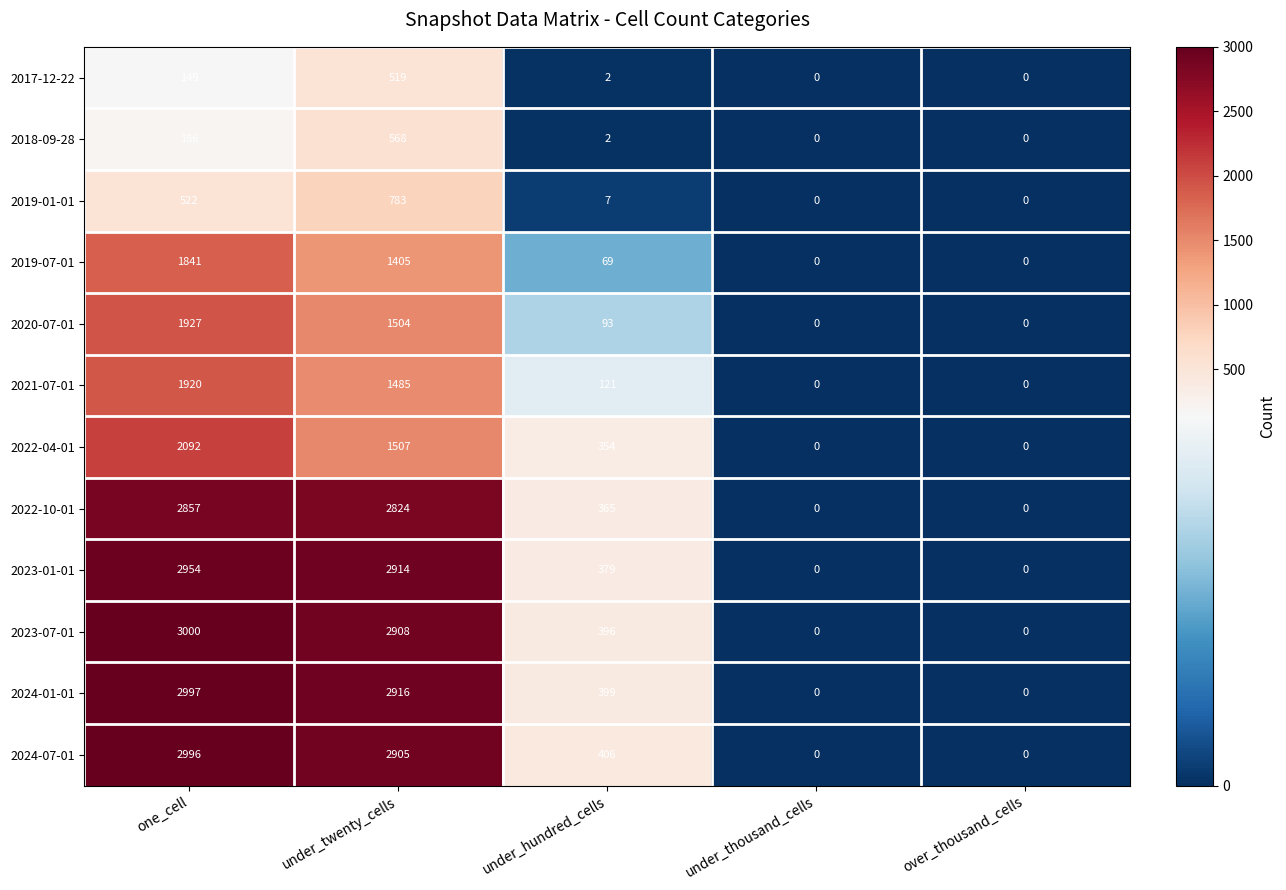

True or false: 2019-01-01 has a value of 0 at over_thousand_cells.

True